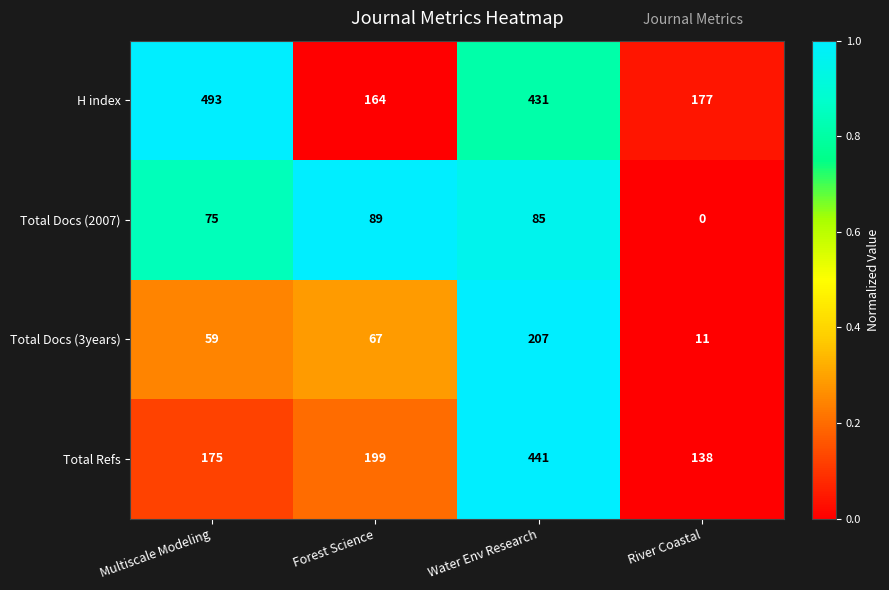

Which series has the largest total across all categories?

H index